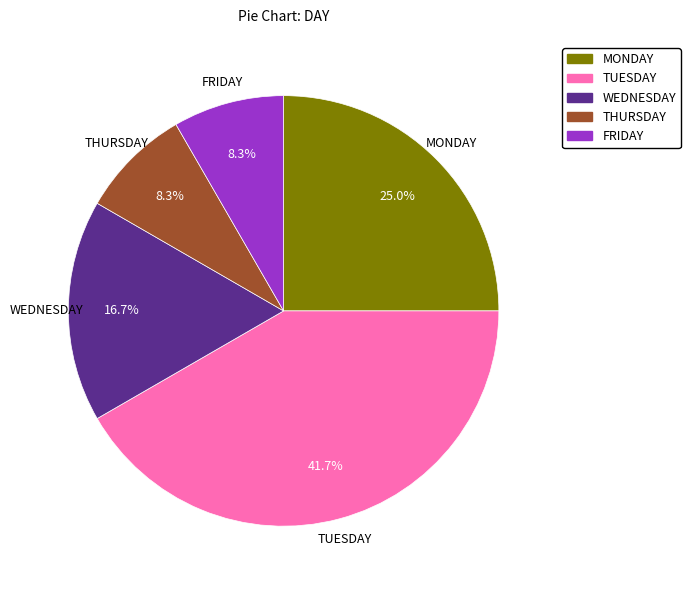

Is there a majority slice in this chart?

No